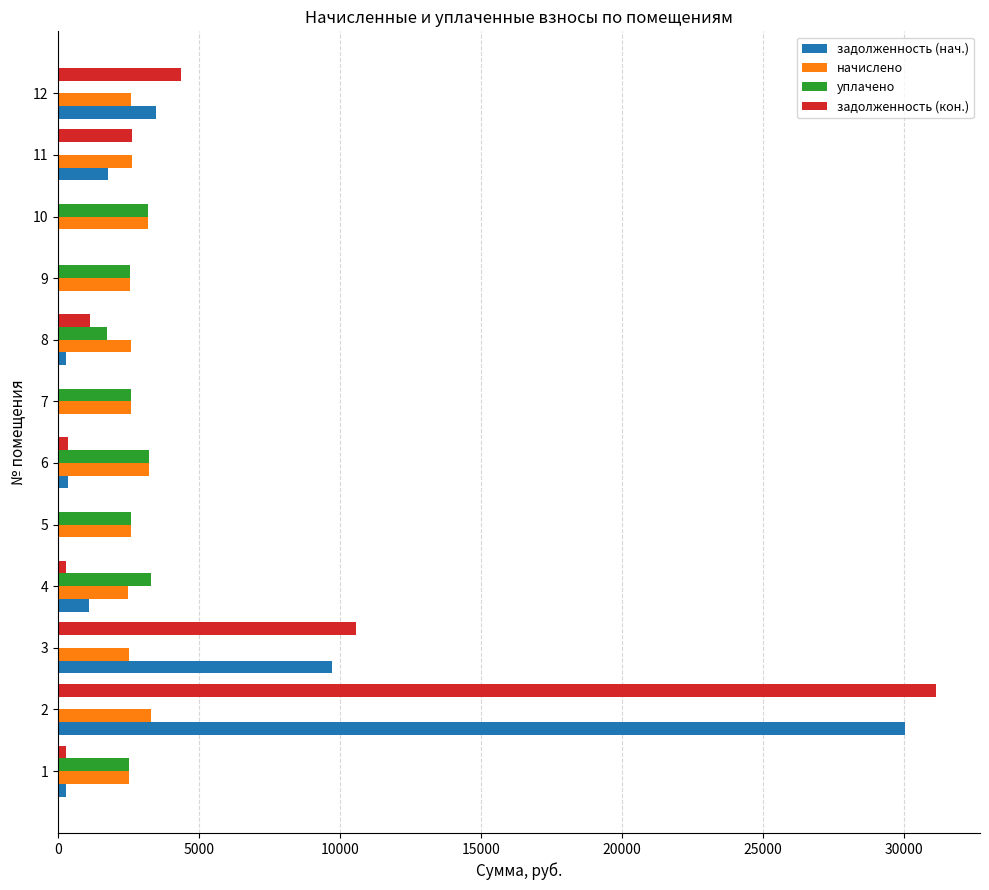

What is the sum of all уплачено values?

21803.9